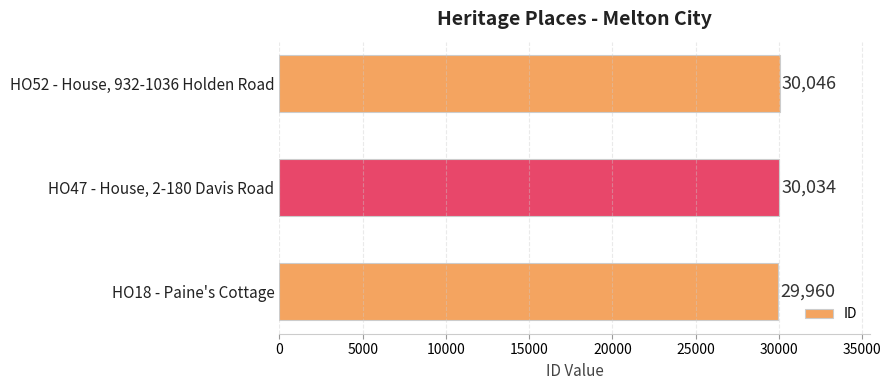

What is the change in value from HO18 - Paine's Cottage to HO52 - House, 932-1036 Holden Road?

+86